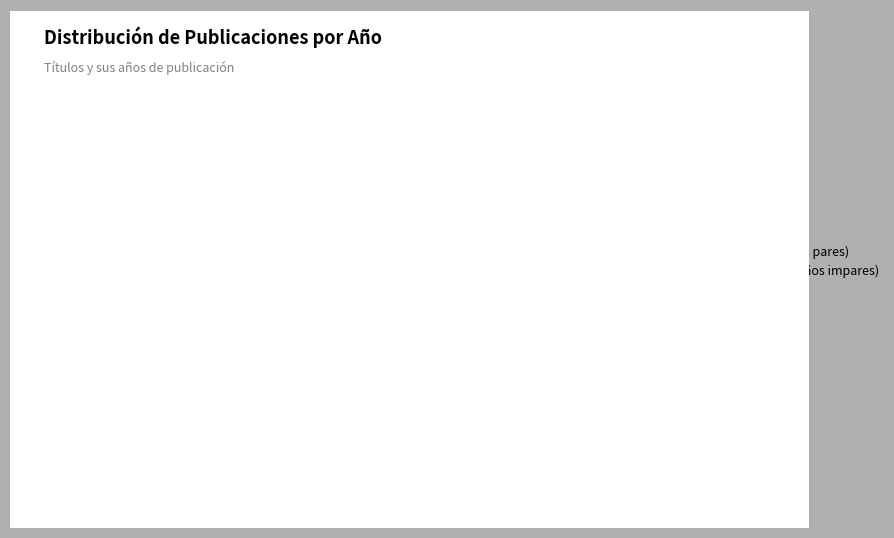

Count the number of slices in the pie.

8